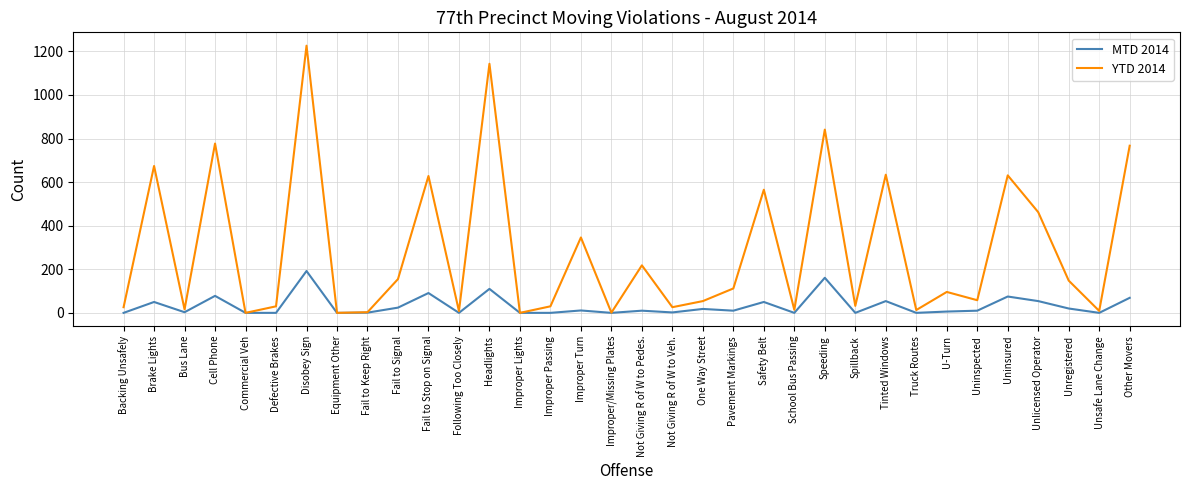

The value of YTD 2014 at Headlights is 1835. True or false?

False